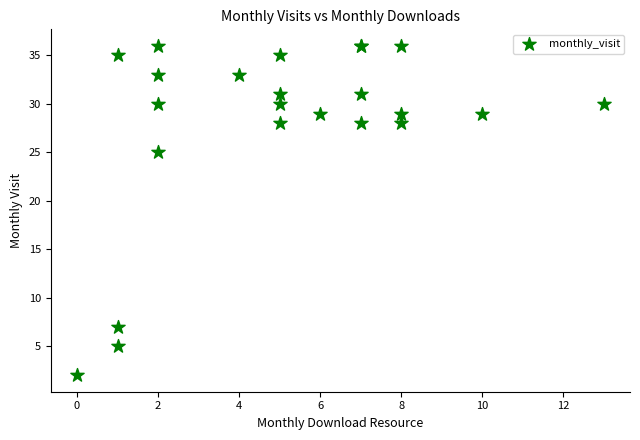

What Y value in the scatter plot is closest to 19?

25